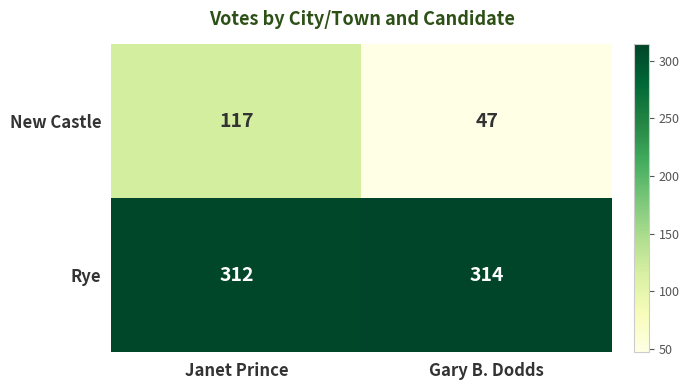

Reading left to right, transcribe all the data shown in this chart.

New Castle: Janet Prince=117	Gary B. Dodds=47
Rye: Janet Prince=312	Gary B. Dodds=314